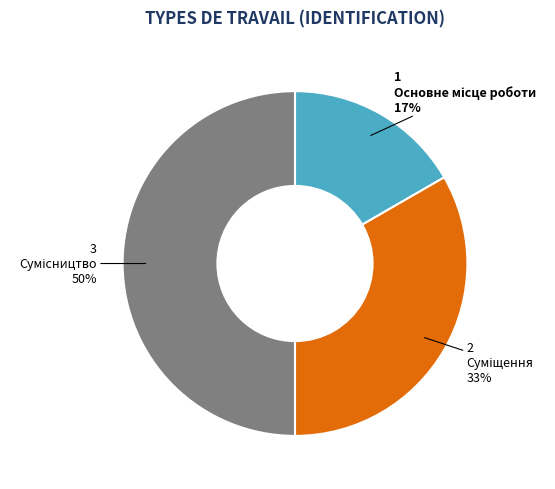

How many slices are in this pie chart?

3